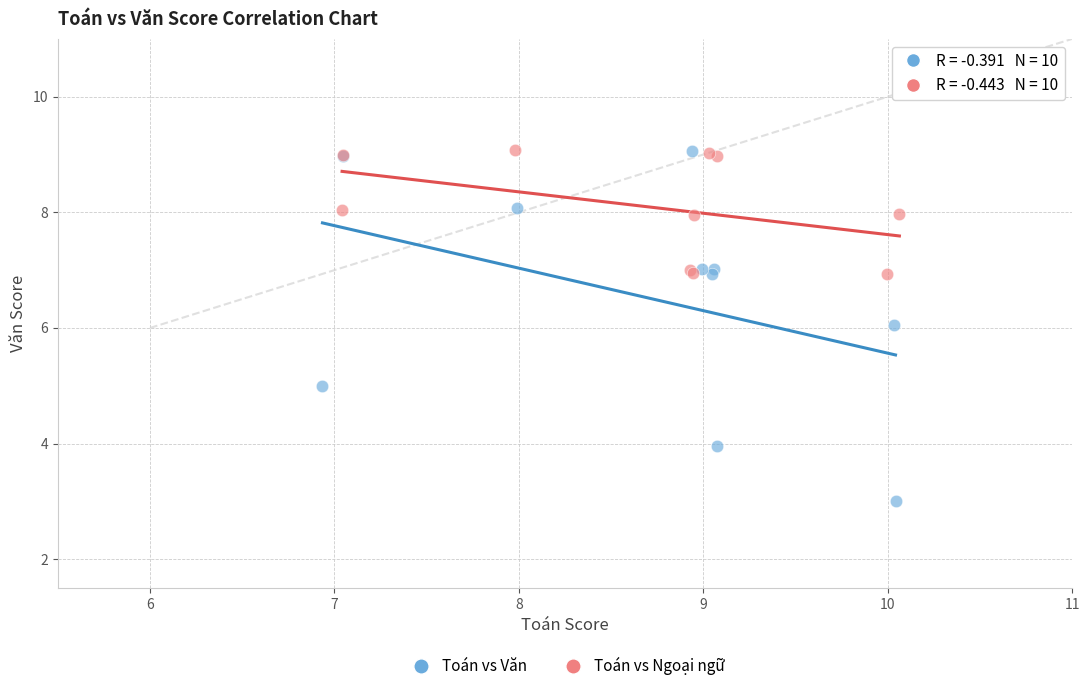

What are all the series names shown in the legend?

Toán vs Văn, Toán vs Ngoại ngữ